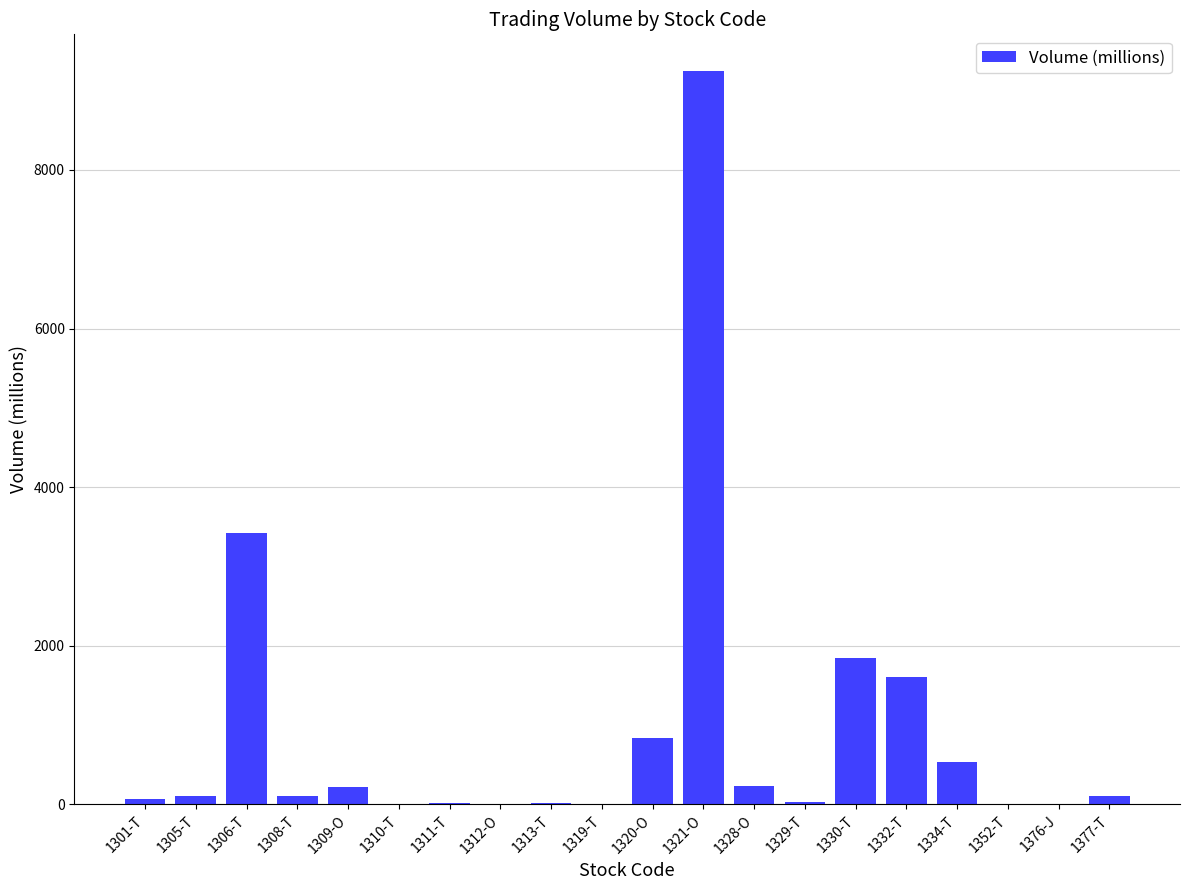

Approximately how many times larger is the value at 1301-T compared to 1352-T?

11.8